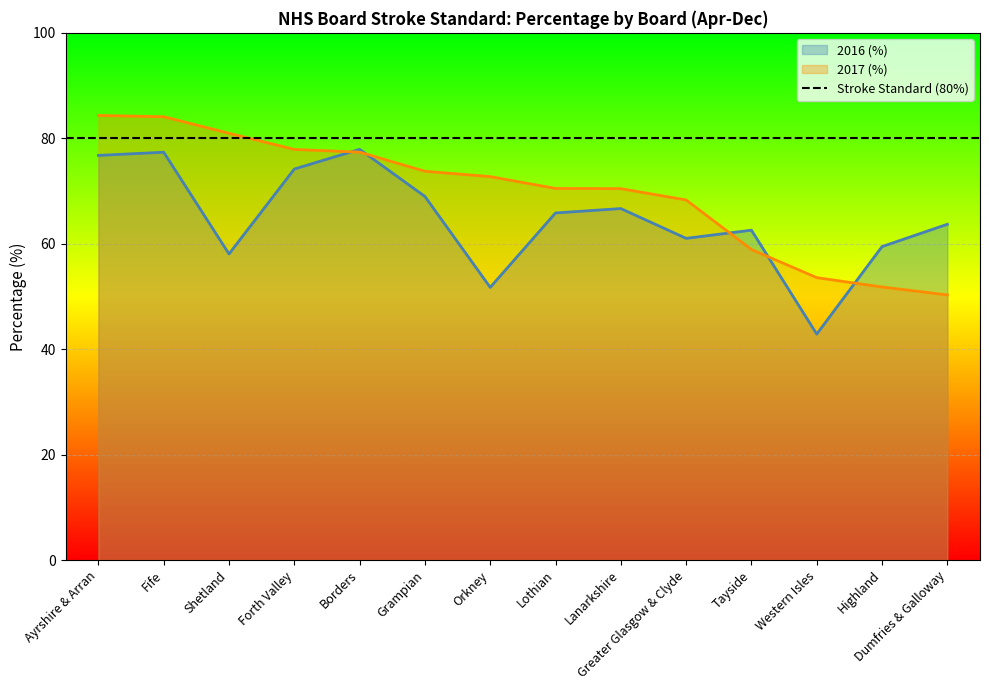

What is the lowest value of the 2016 (%) series?

42.9